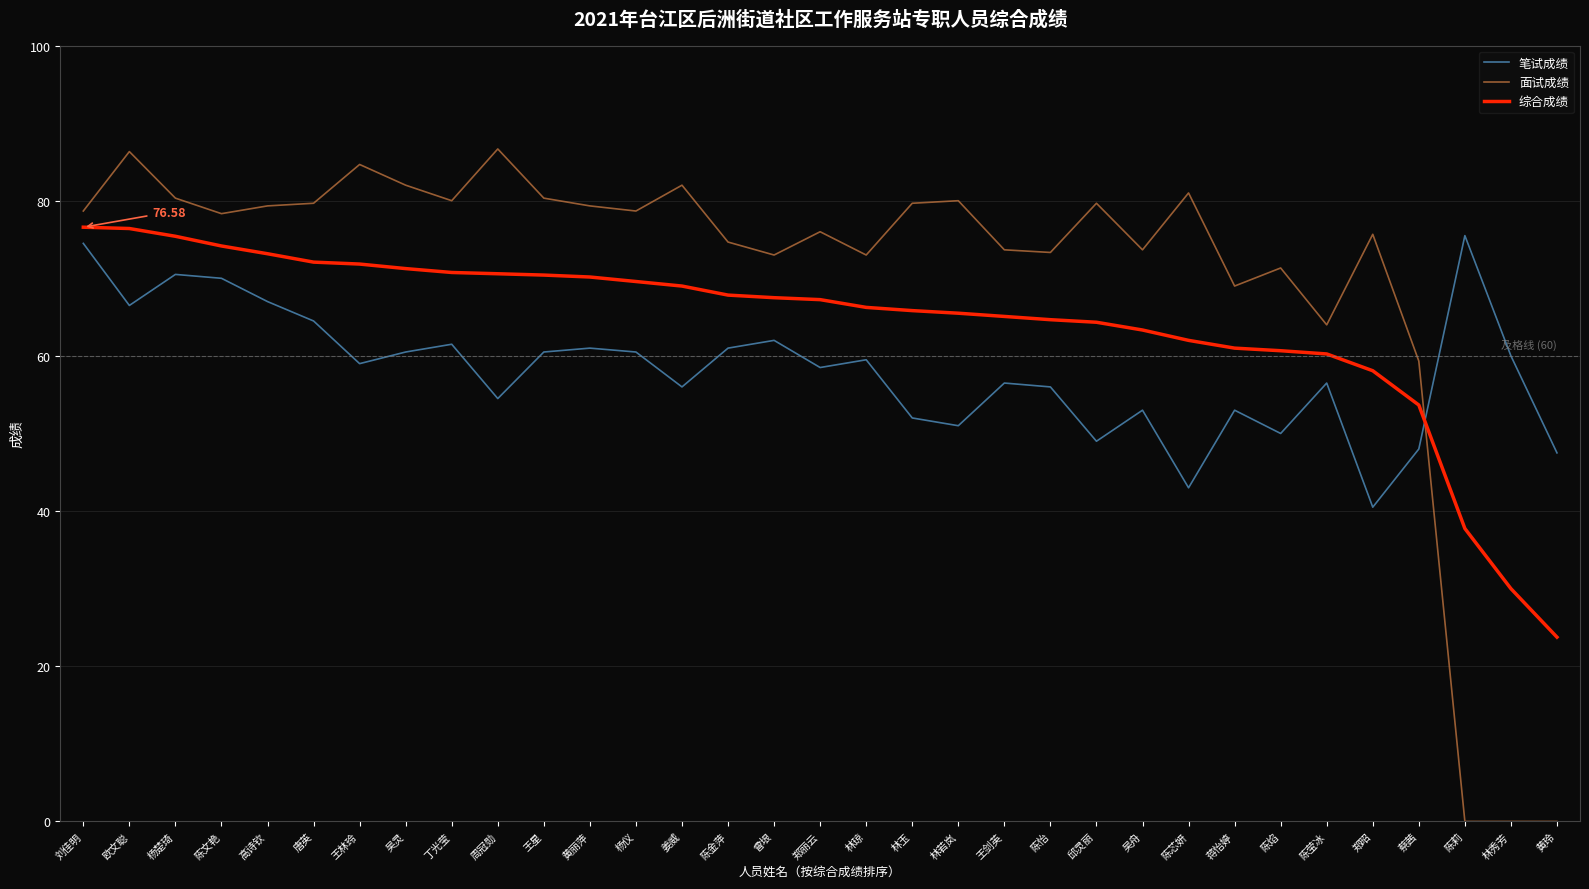

What value does the 笔试成绩 series have at 林琼?

59.5